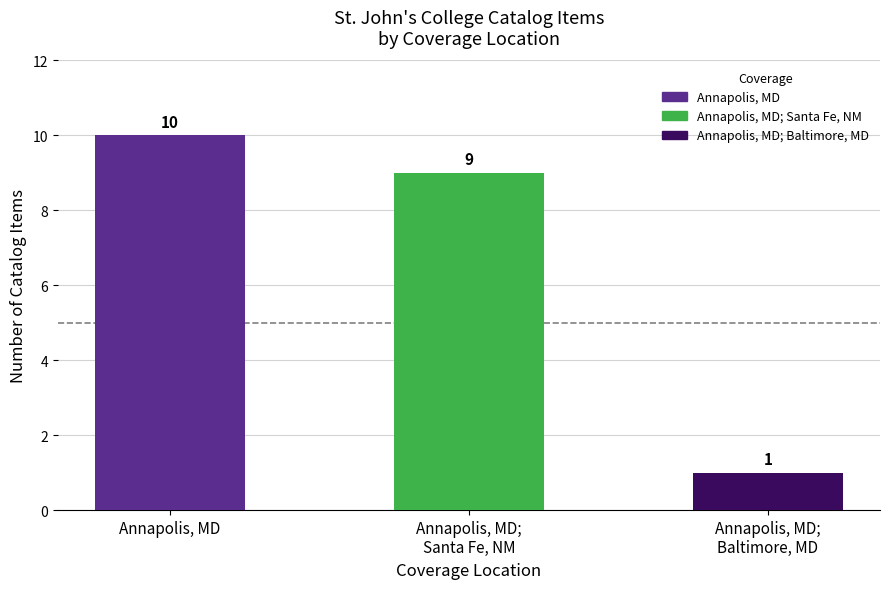

What position from the left is Annapolis, MD;
Baltimore, MD?

3